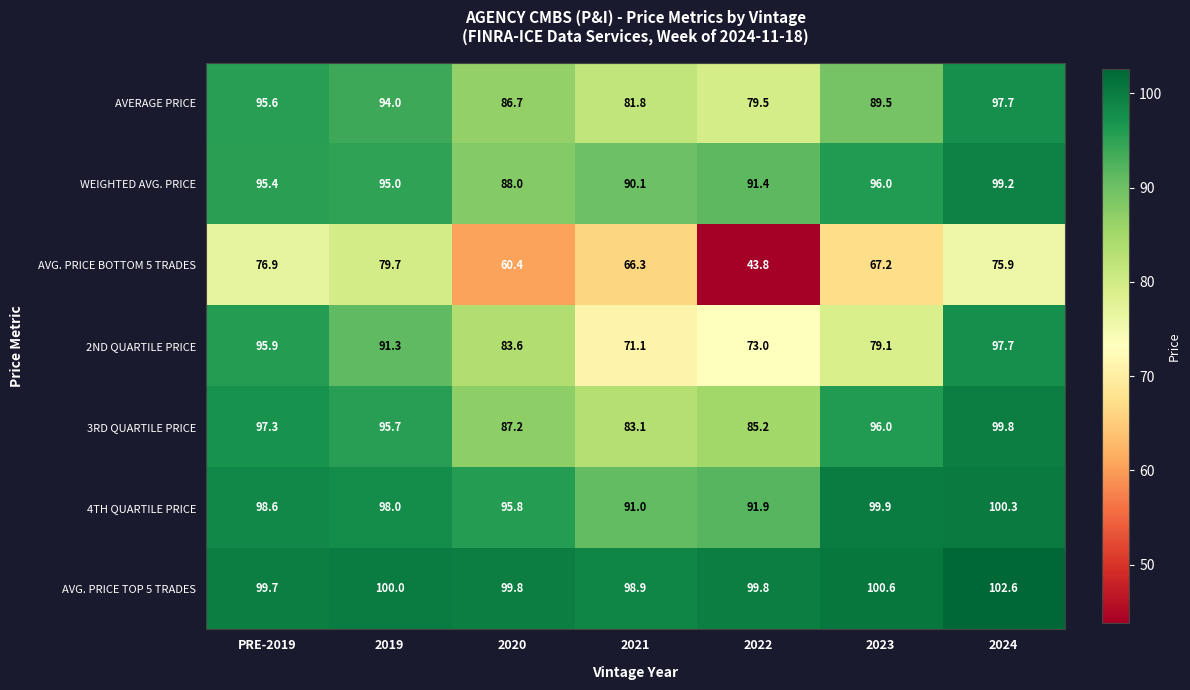

Rank the series at PRE-2019 from lowest to highest value.

AVG. PRICE BOTTOM 5 TRADES, WEIGHTED AVG. PRICE, AVERAGE PRICE, 2ND QUARTILE PRICE, 3RD QUARTILE PRICE, 4TH QUARTILE PRICE, AVG. PRICE TOP 5 TRADES